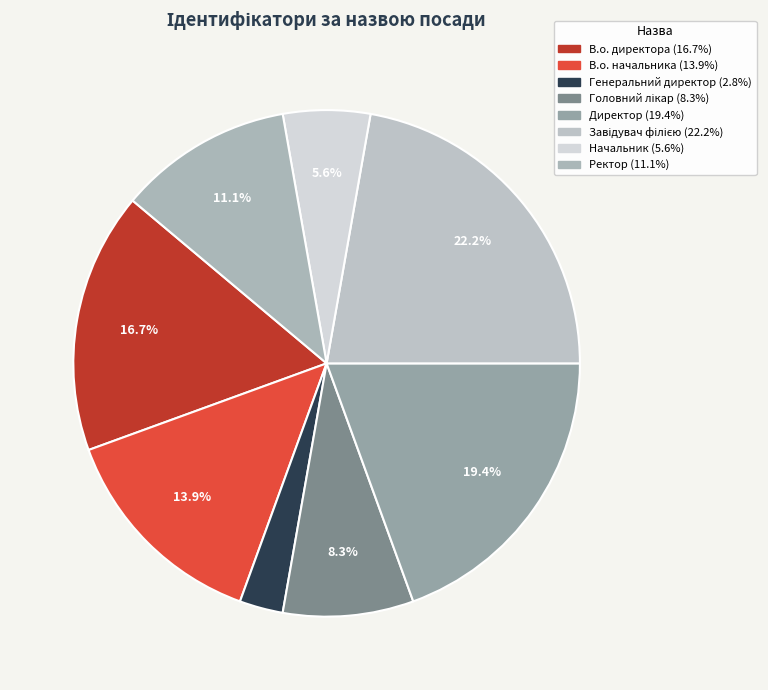

How many segments does this pie chart have?

8